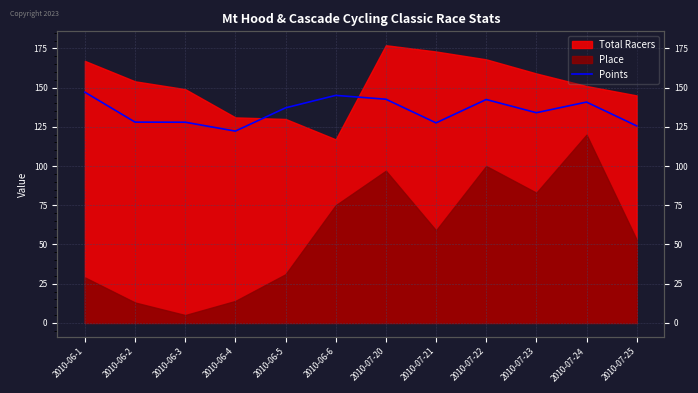

Is it true that the value at 2010-06-3 is 127.9?

True